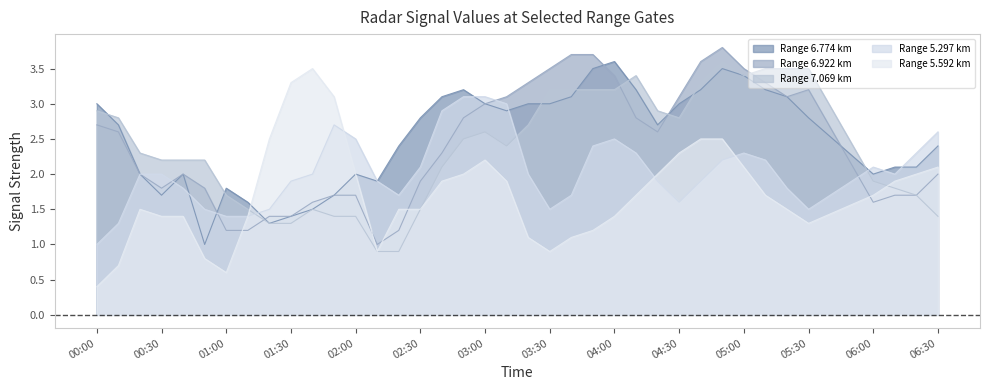

What is the value of the 6.774 point at the 4th from the left?

1.7